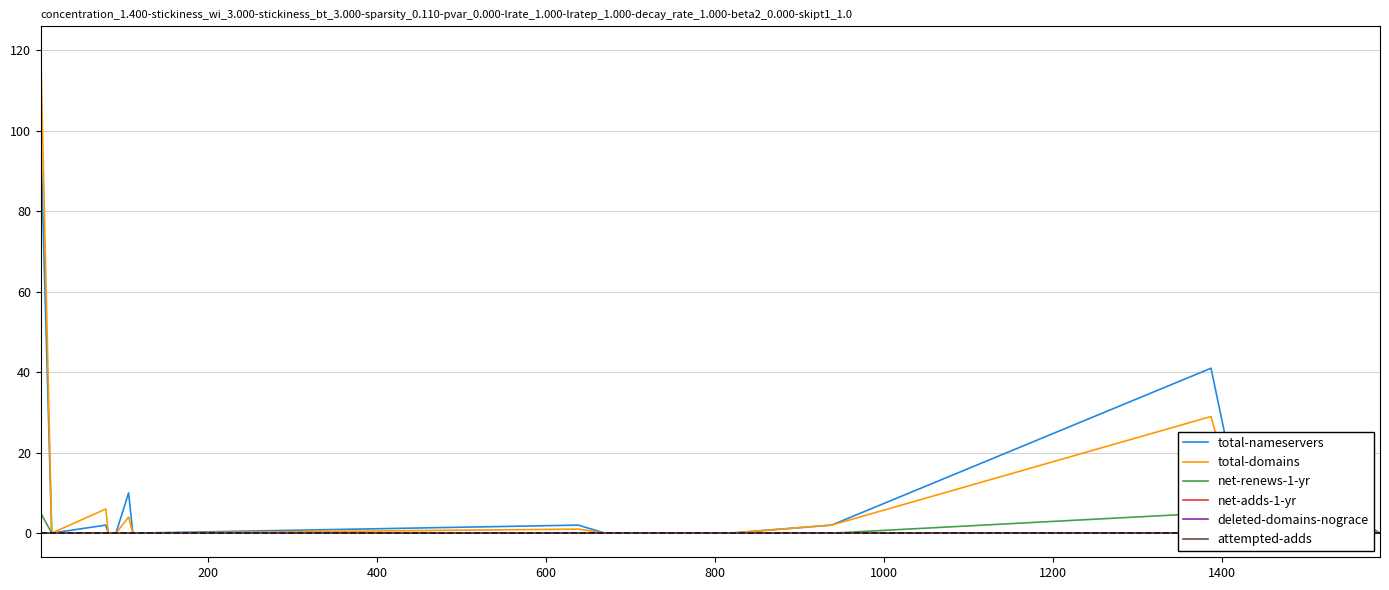

Which series has the largest total across all categories?

total-nameservers